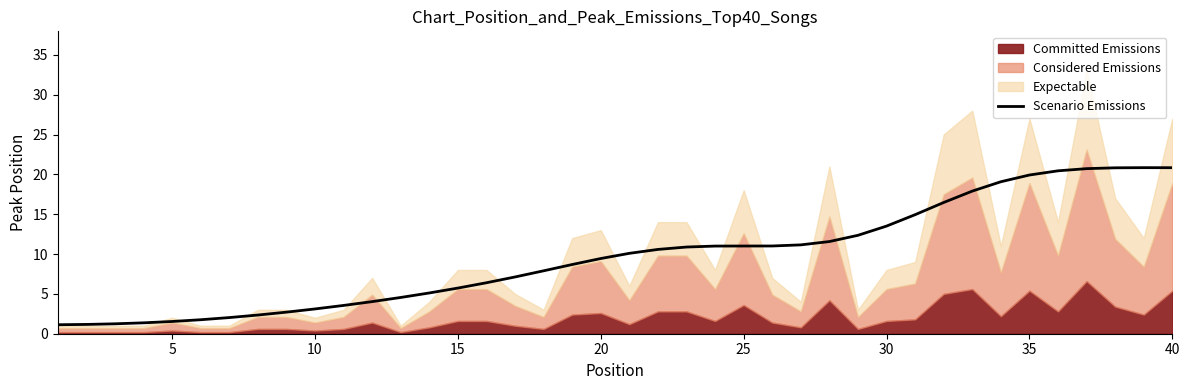

Count the number of values greater than 10.

20